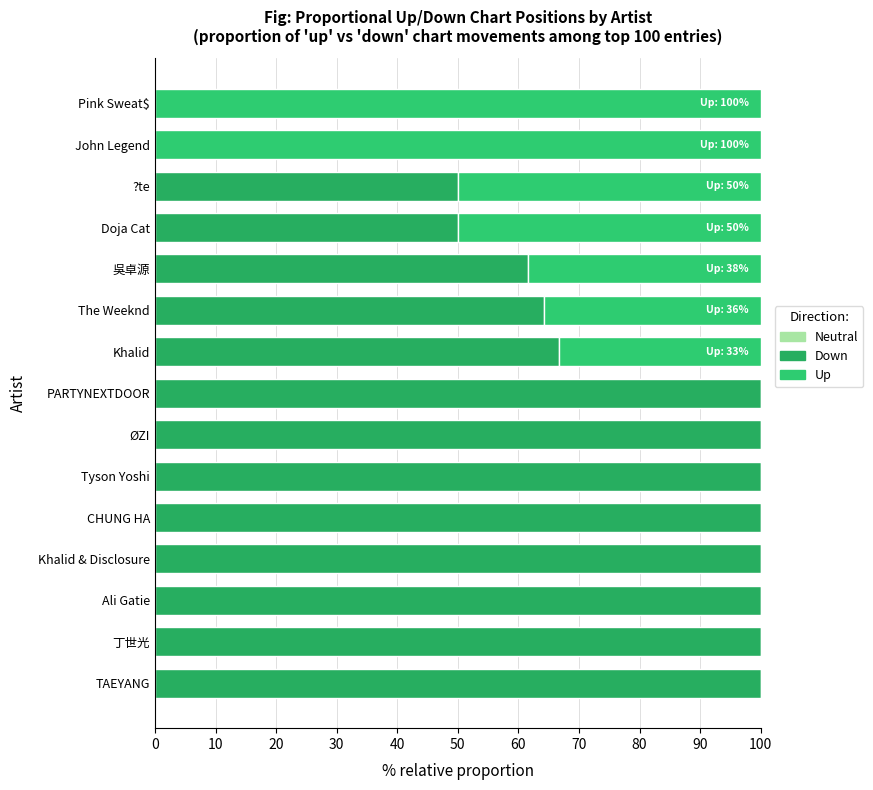

How many series are shown in this chart?

2